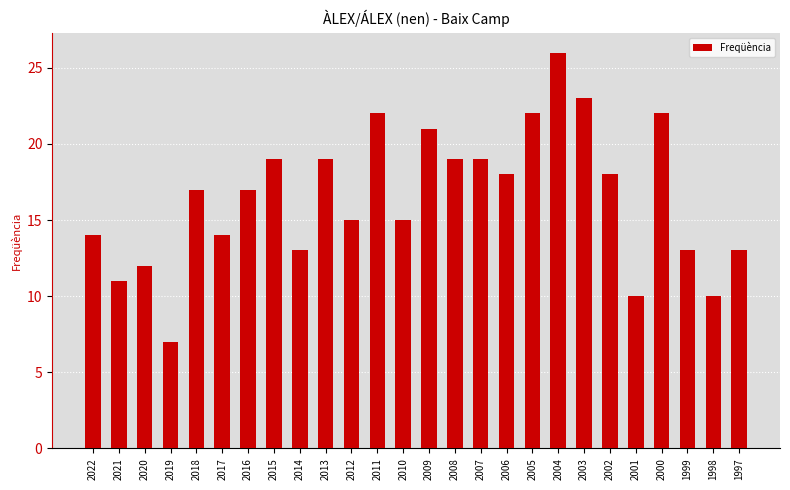

What is the difference between the maximum and second lowest values?

16